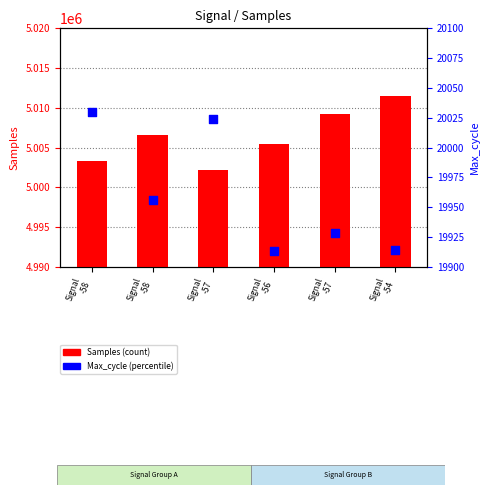

Is the value of Samples (count) at Signal
-57 greater than the value of Max_cycle (percentile) at Signal
-57?

Yes